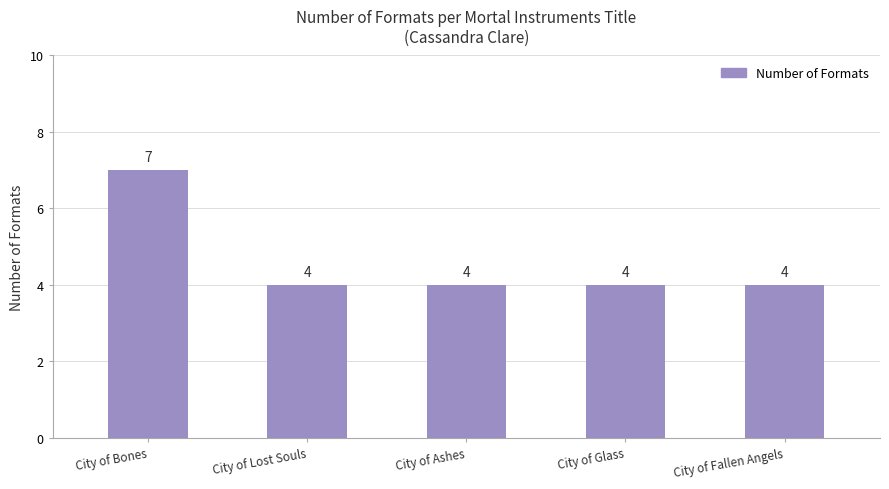

True or false: the data shows 3 at City of Bones.

False